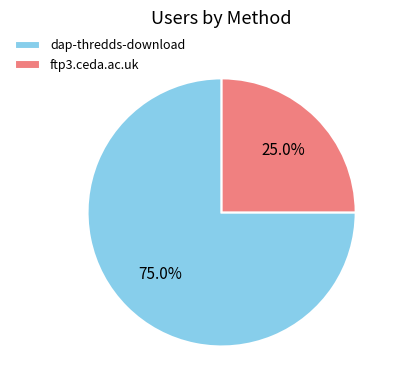

Does dap-thredds-download represent more than half of the total?

Yes